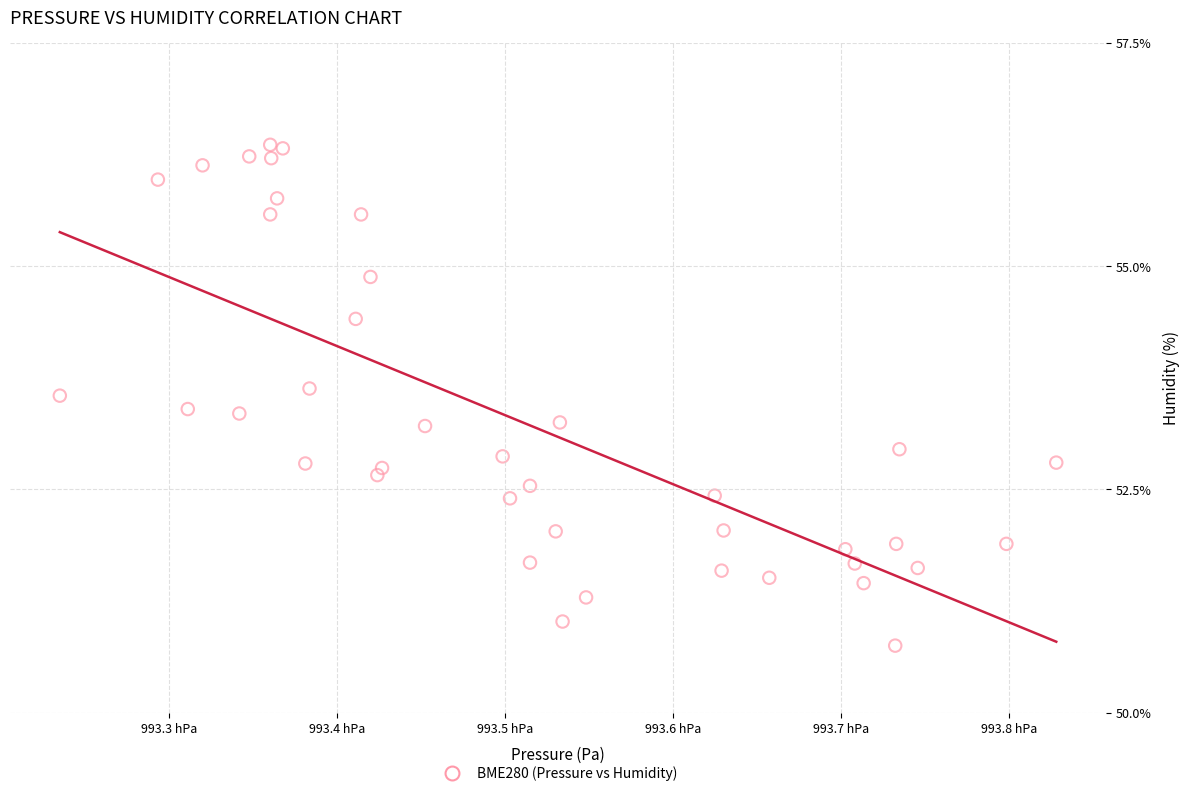

What is the range of Y values (max minus min)?

5.6